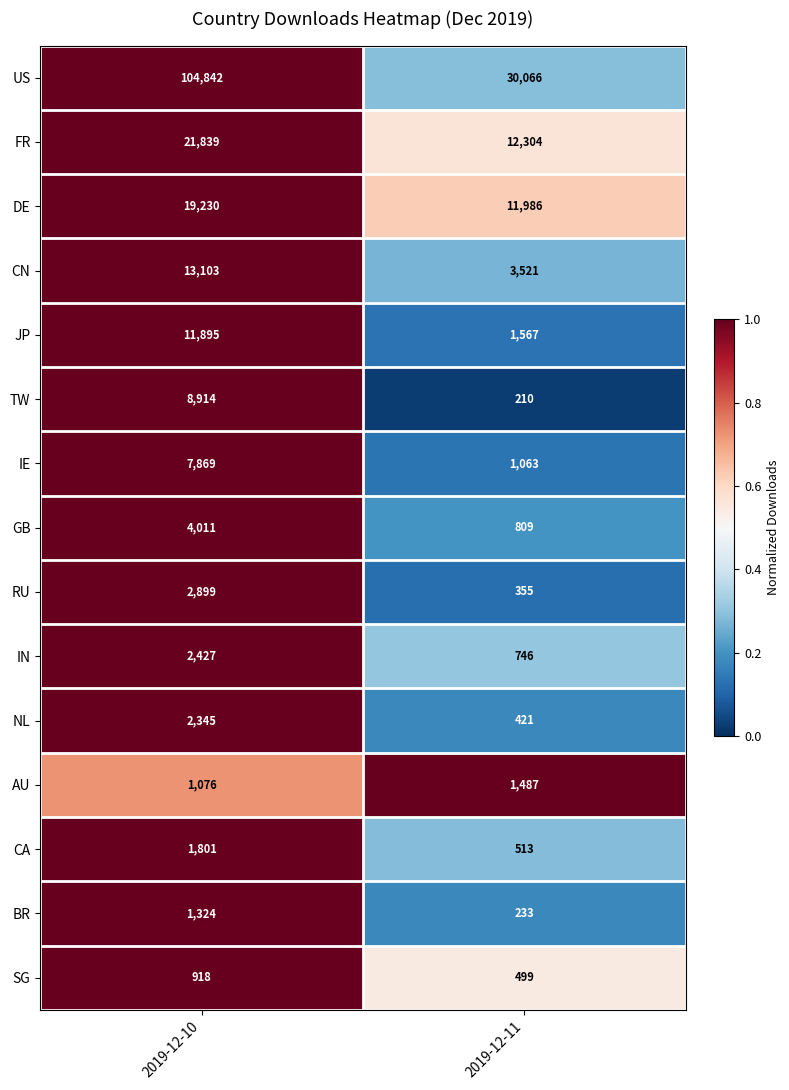

The RU series shows 2899 at 2019-12-10. True or false?

True